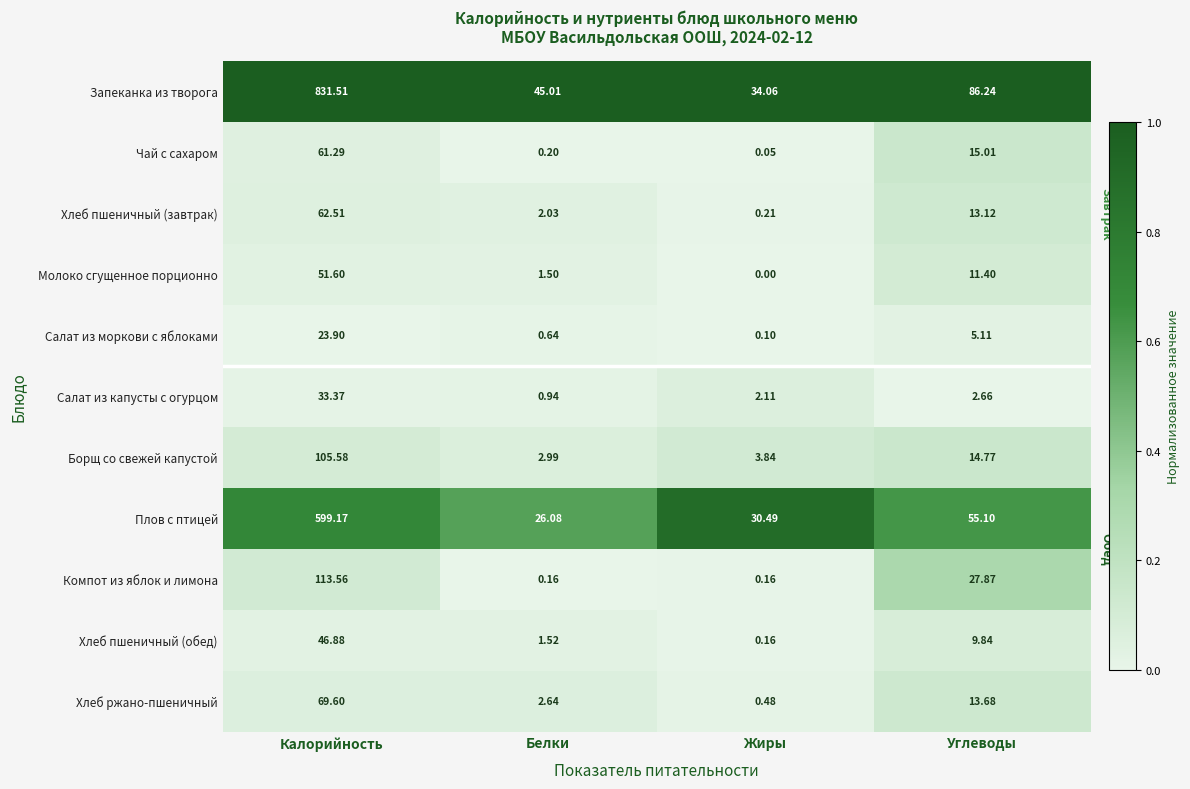

Where is Плов с птицей nearest to the value 312?

Углеводы